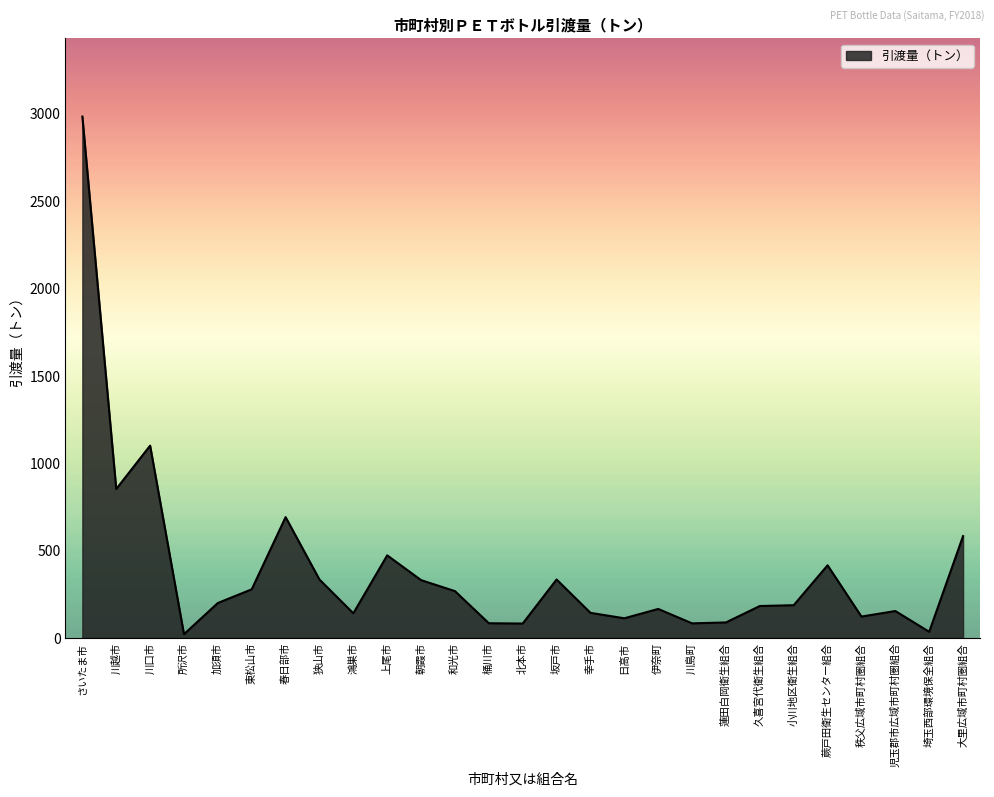

Is it true that the value at 加須市 is 93.9?

False